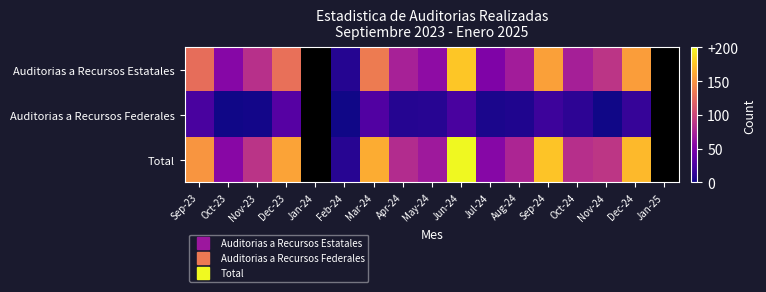

At which label does Total first exceed 89?

Sep-23